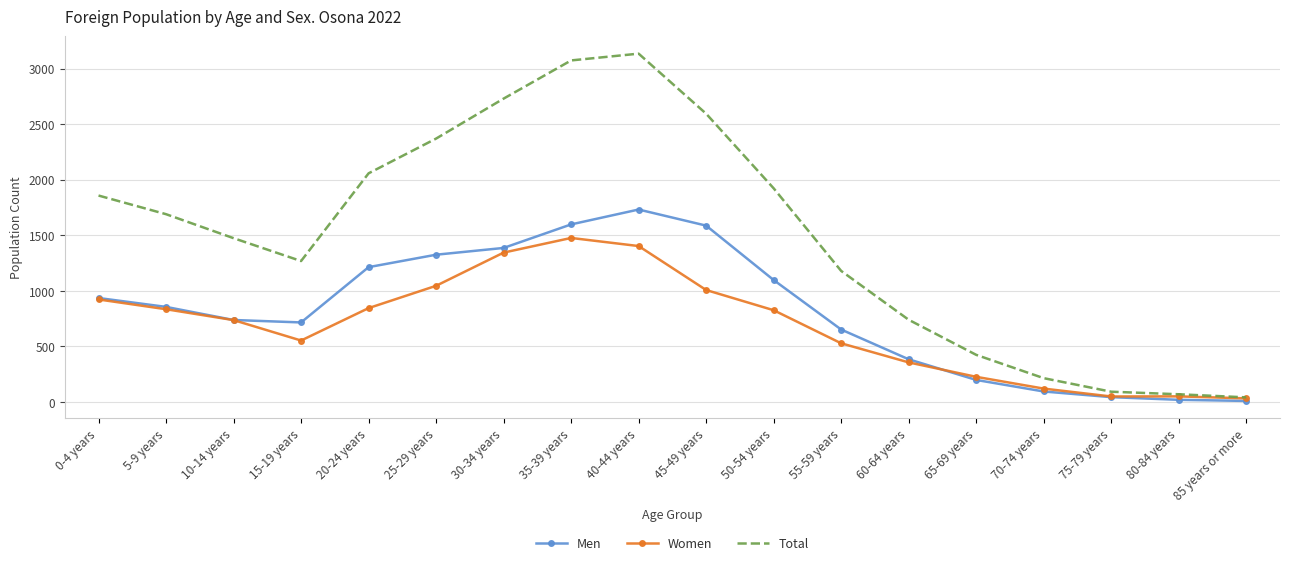

At which label does Total first exceed 1691?

0-4 years